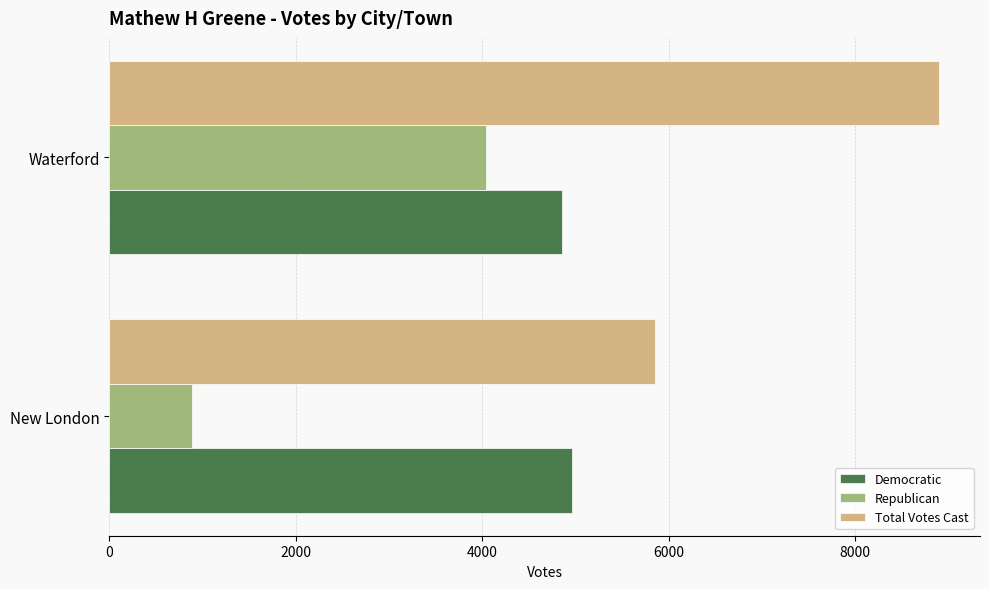

Which series has the largest total across all categories?

Total Votes Cast